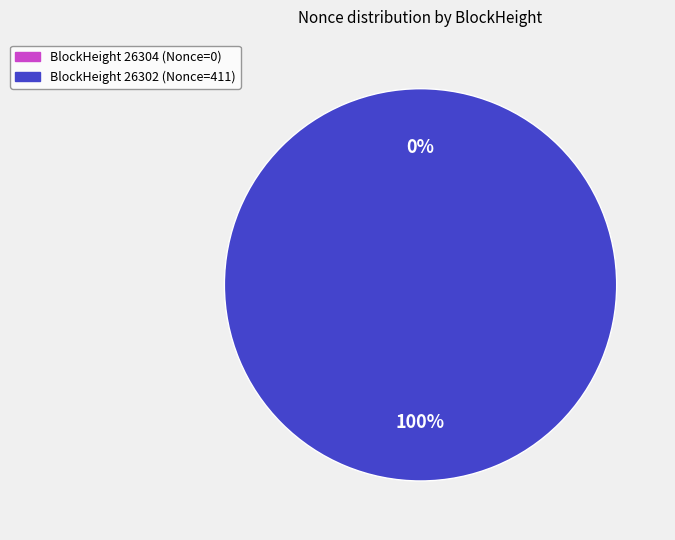

Which has a higher value, 26302 or 26304?

26302